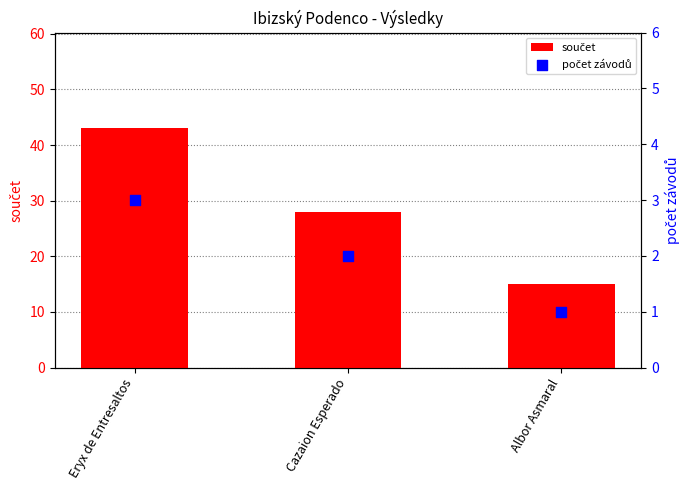

Which series reaches the minimum Y coordinate?

počet závodů